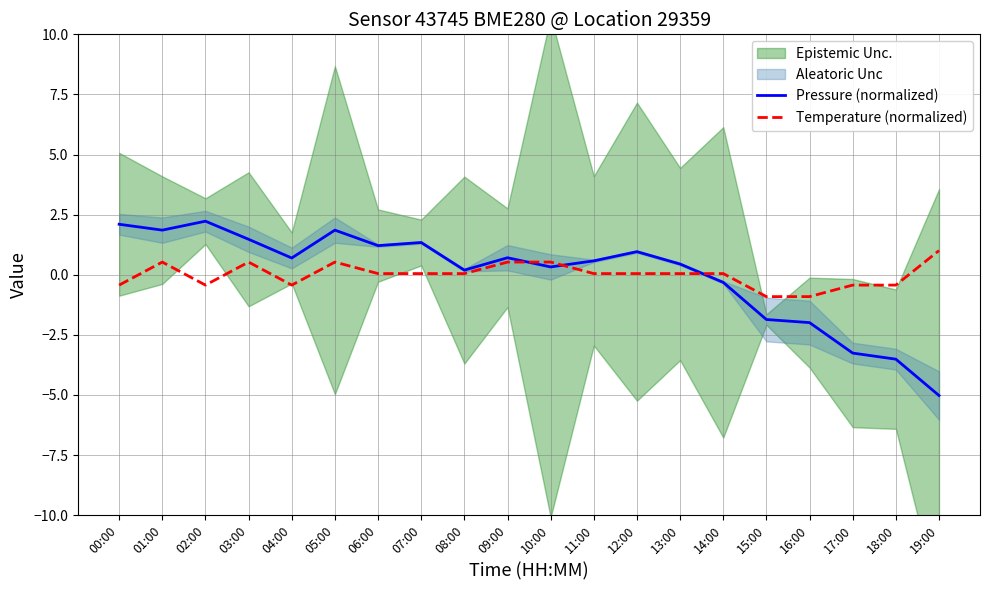

At 08:00, list the series in order from largest to smallest.

Pressure (normalized), Temperature (normalized)